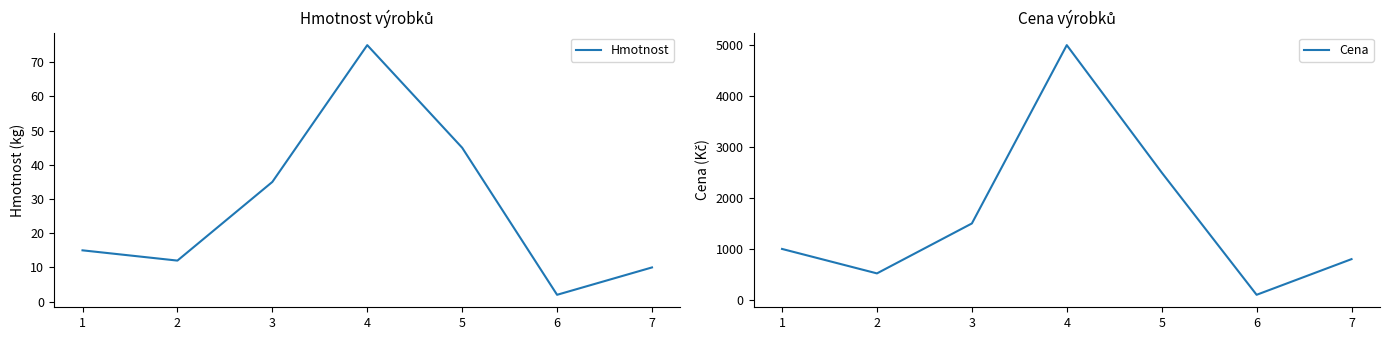

Where is Cena nearest to the value 2550?

5